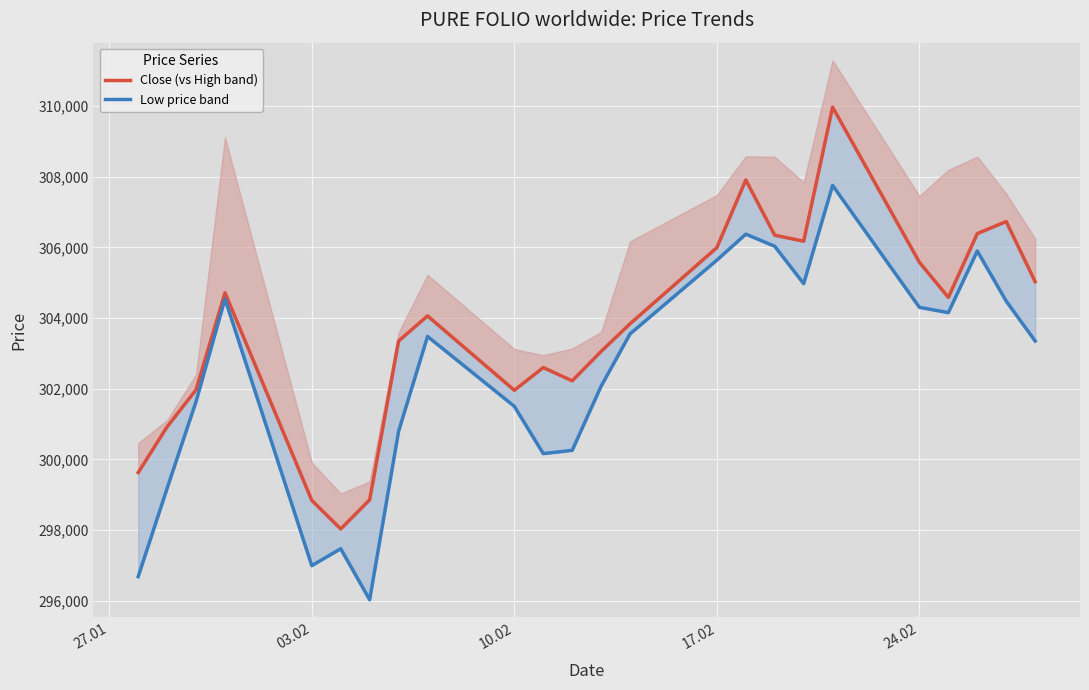

Rank the series by their maximum value, from highest to lowest.

Close (vs High band), Low price band